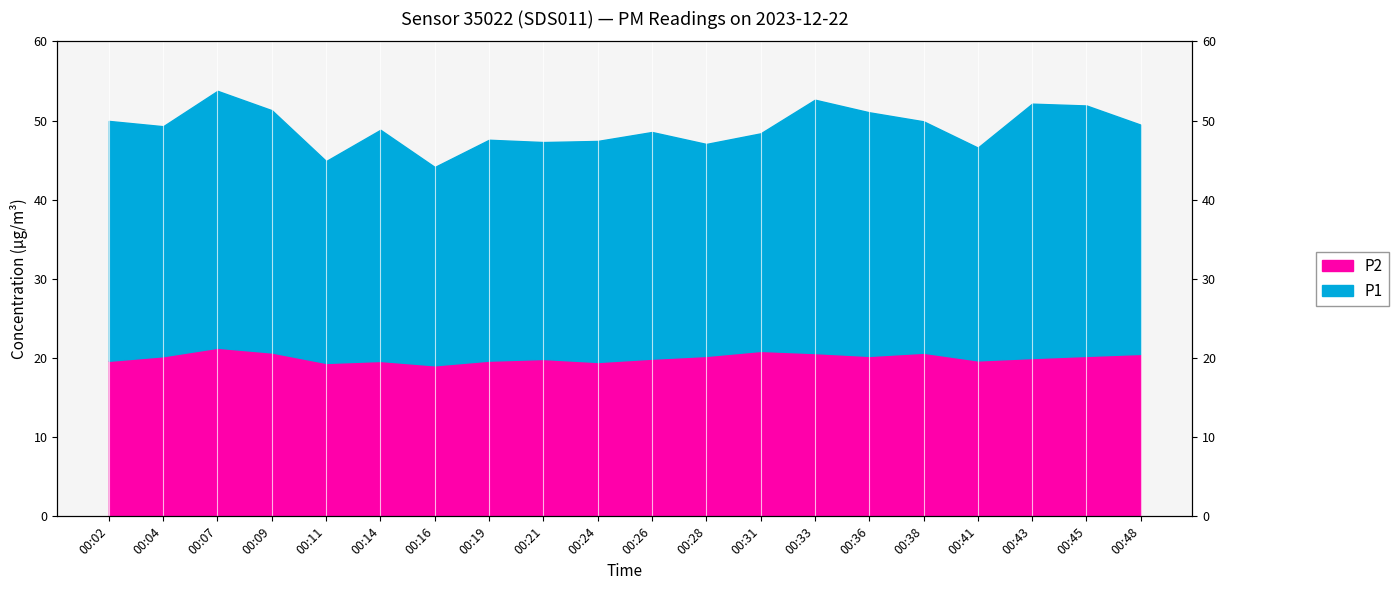

How many data points in P2 are above 20?

10